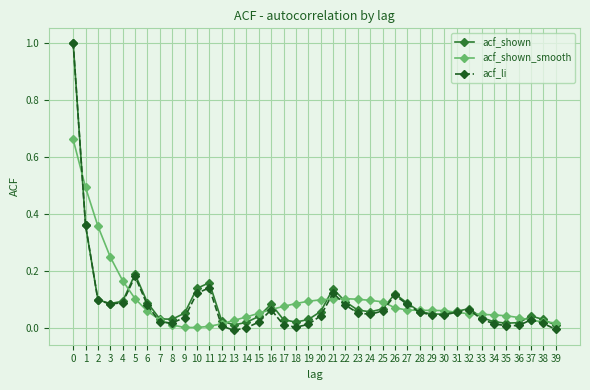

Is the value of acf_shown at 29 greater than the value of acf_shown_smooth at 3?

No